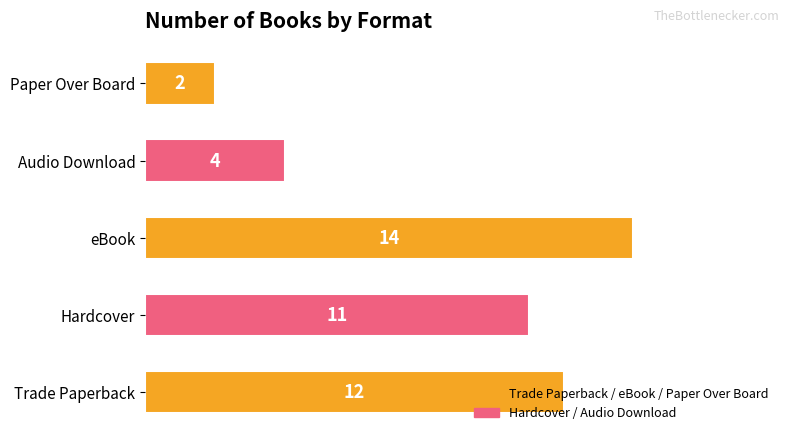

What is the difference between the maximum and minimum values?

12